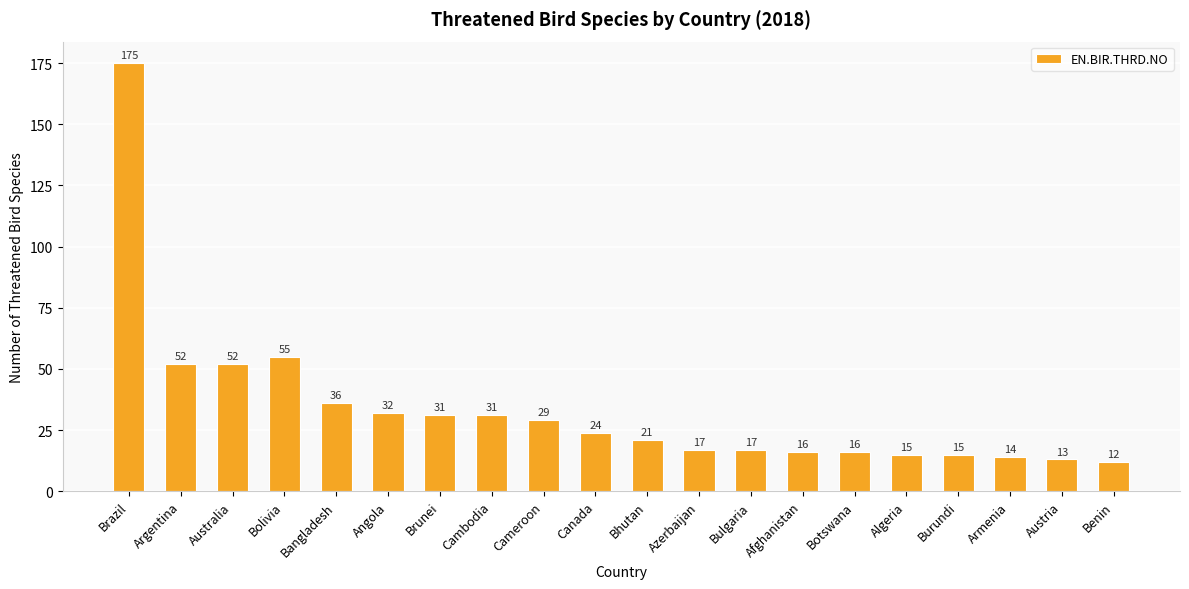

Are the bars grouped side by side (vs. stacked)?

No